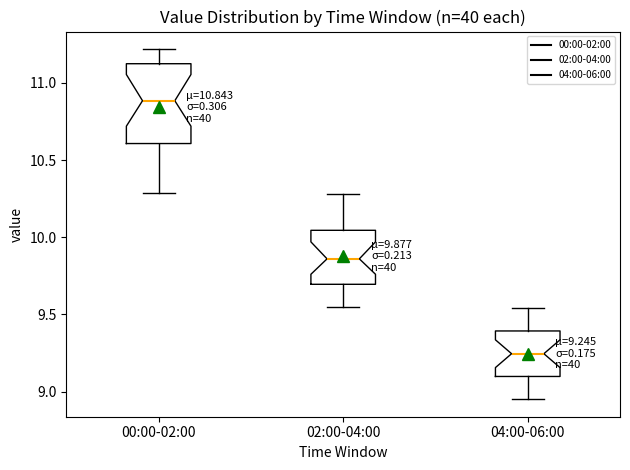

Which box is the tallest, from its lower edge to its upper edge?

00:00-02:00